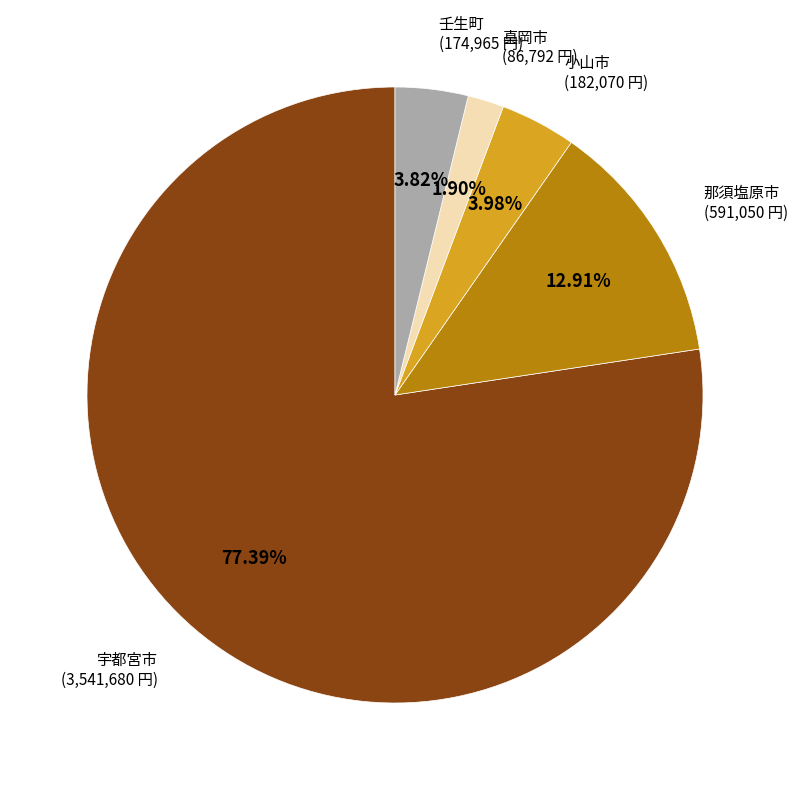

To the nearest percent, what is the average slice percentage?

20%